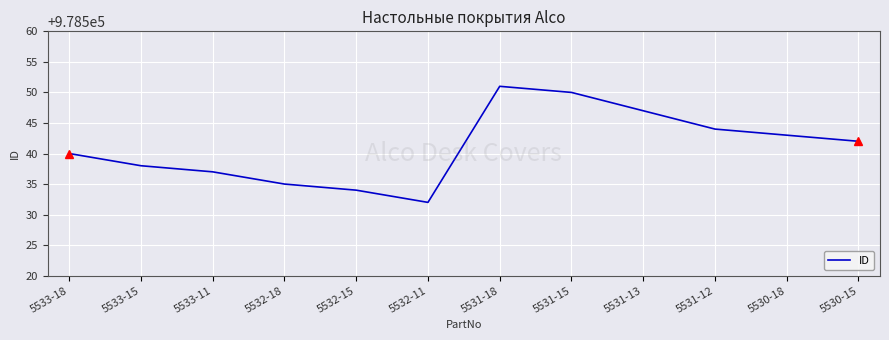

The value at 5533-15 is 978538. True or false?

True